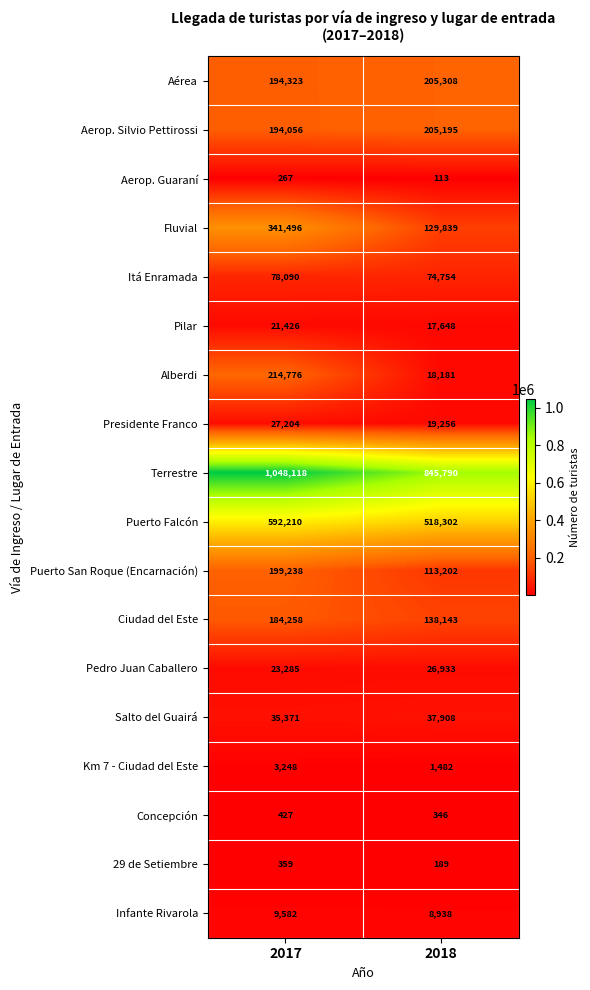

The value of Itá Enramada at 2018 is 16901. True or false?

False